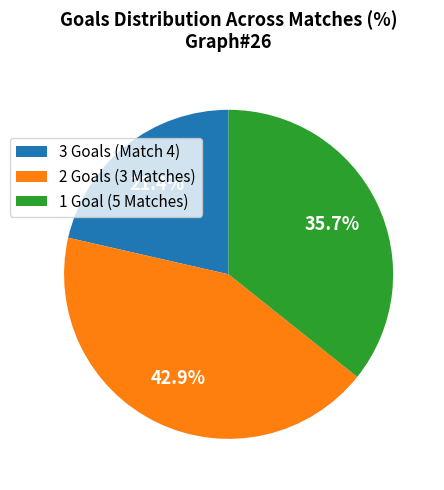

What is the ratio of the value at 1 Goal (5 Matches) to the value at 2 Goals (3 Matches)?

0.8